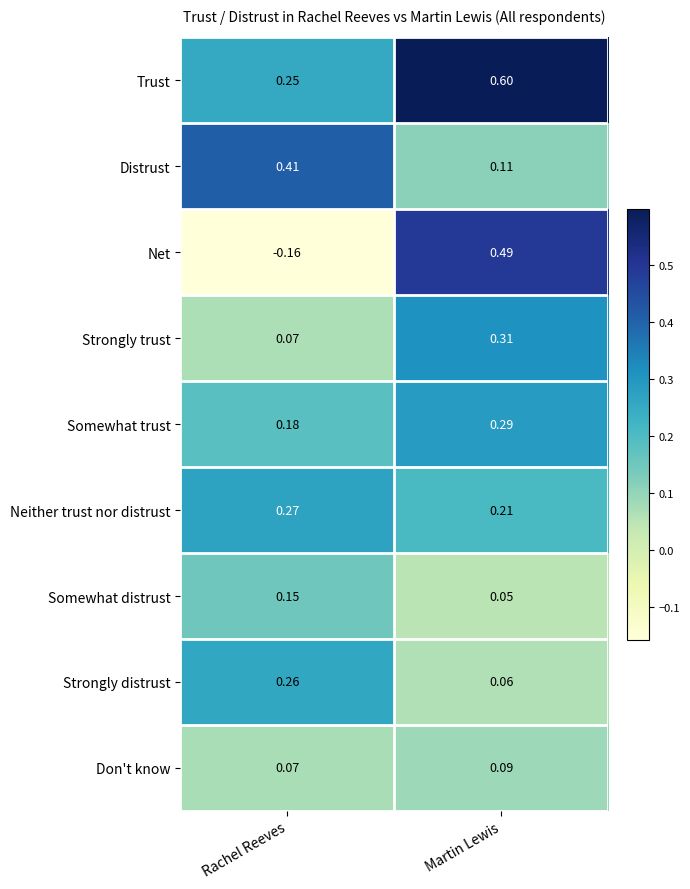

Rank the series at Martin Lewis from lowest to highest value.

Somewhat distrust, Strongly distrust, Don't know, Distrust, Neither trust nor distrust, Somewhat trust, Strongly trust, Net, Trust